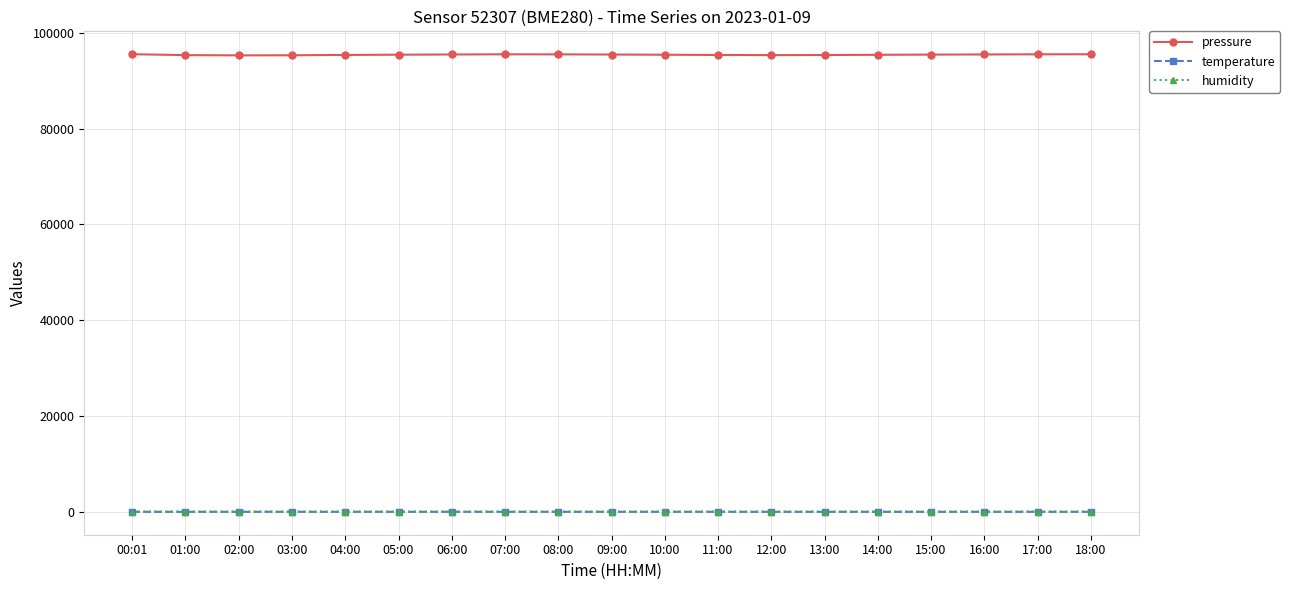

How many values in the pressure series exceed 95430?

10